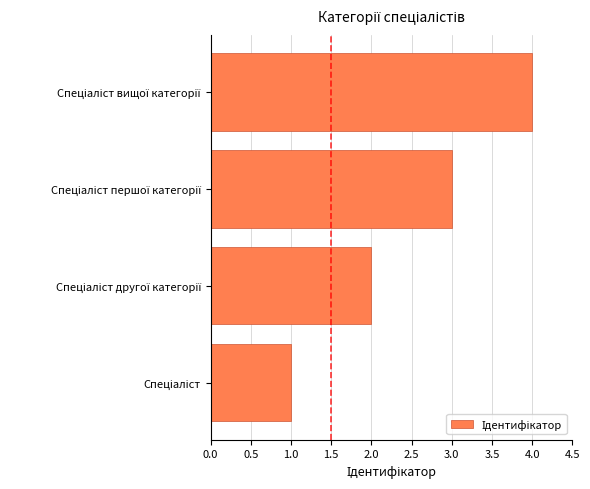

What is the maximum value shown in the chart?

4